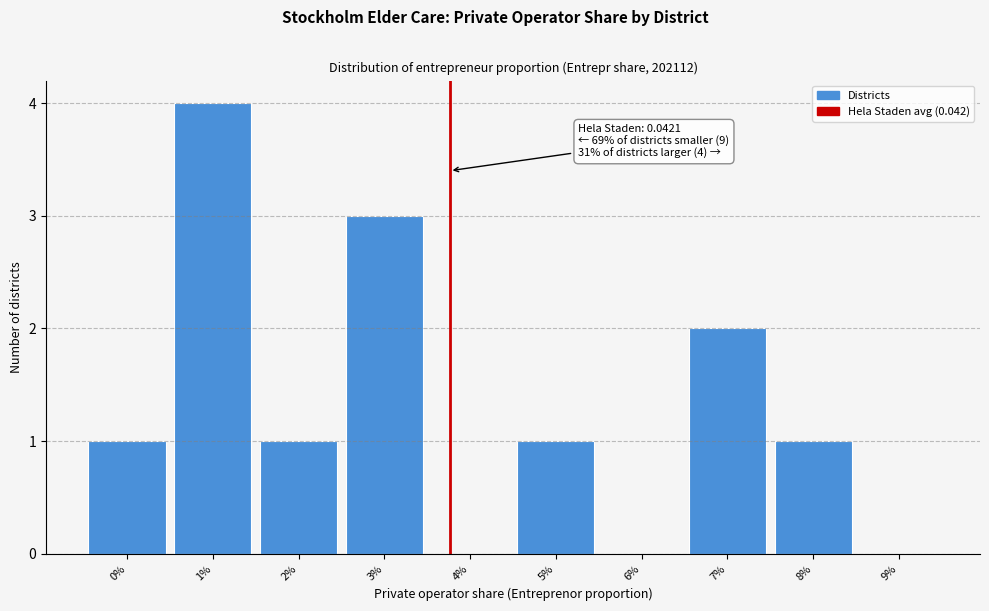

Reading left to right, extract all data points from this chart.

0%=1	1%=4	2%=1	3%=3	4%=0	5%=1	6%=0	7%=2	8%=1	9%=0